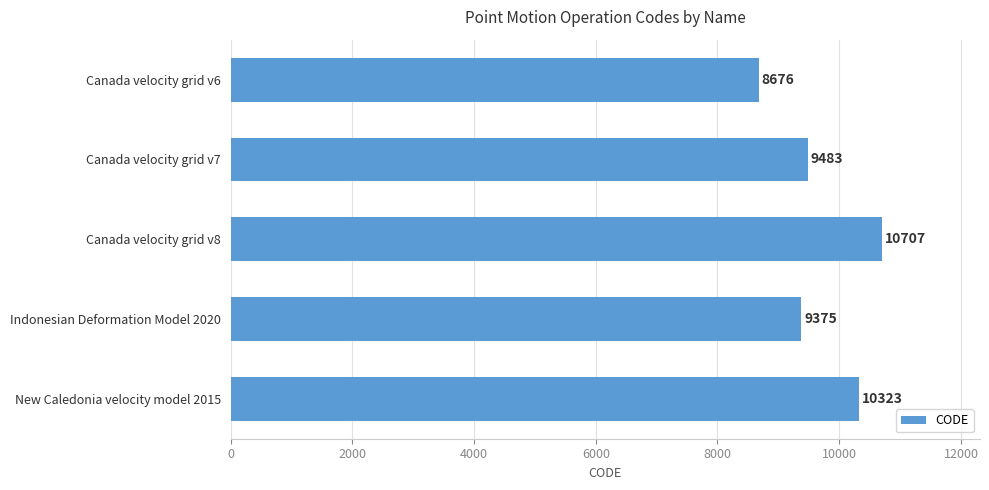

What is the sum of all values?

48564